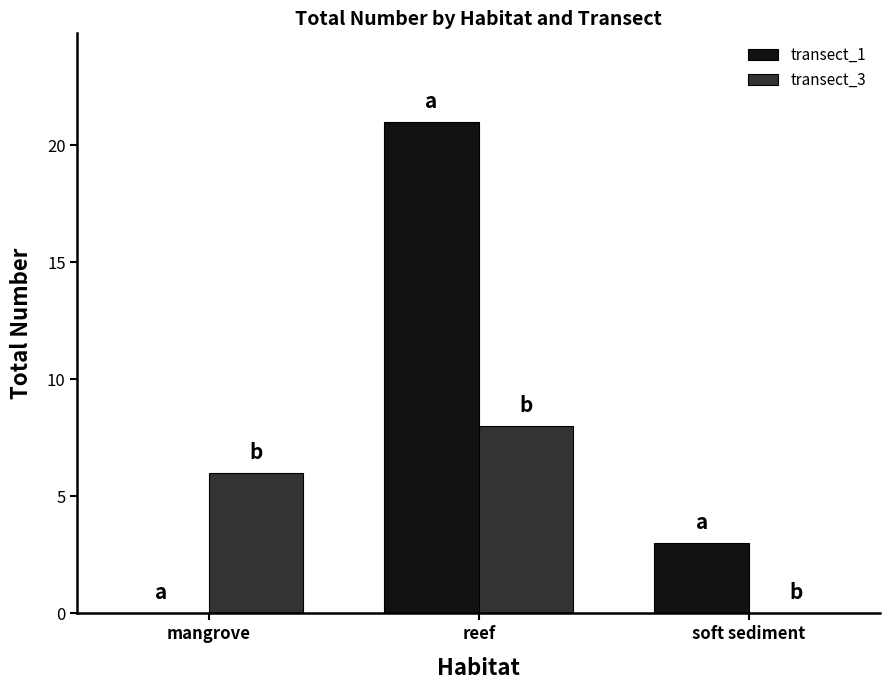

At which category is the sum across all series the highest?

reef